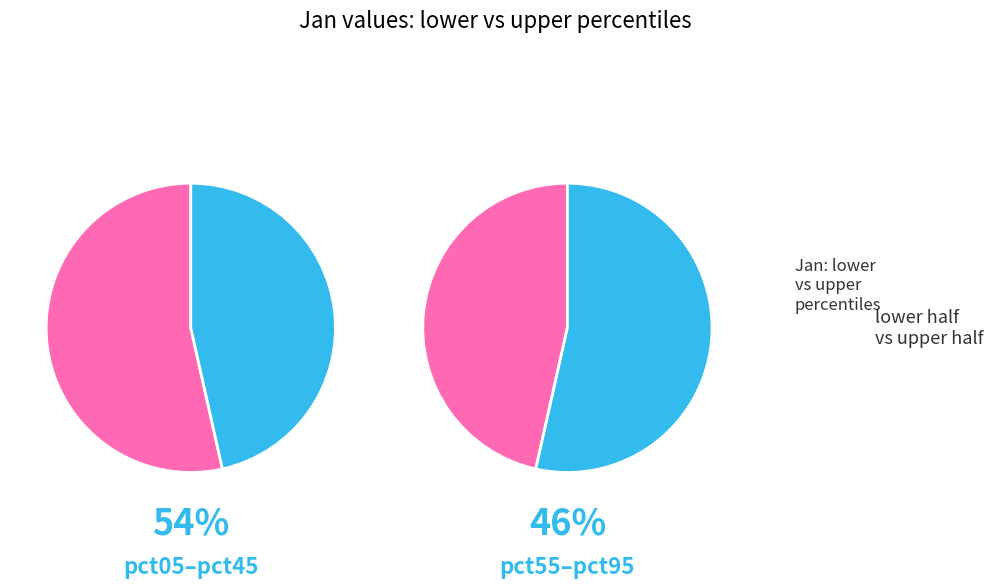

True or false: pct65 accounts for 1% of the total.

False